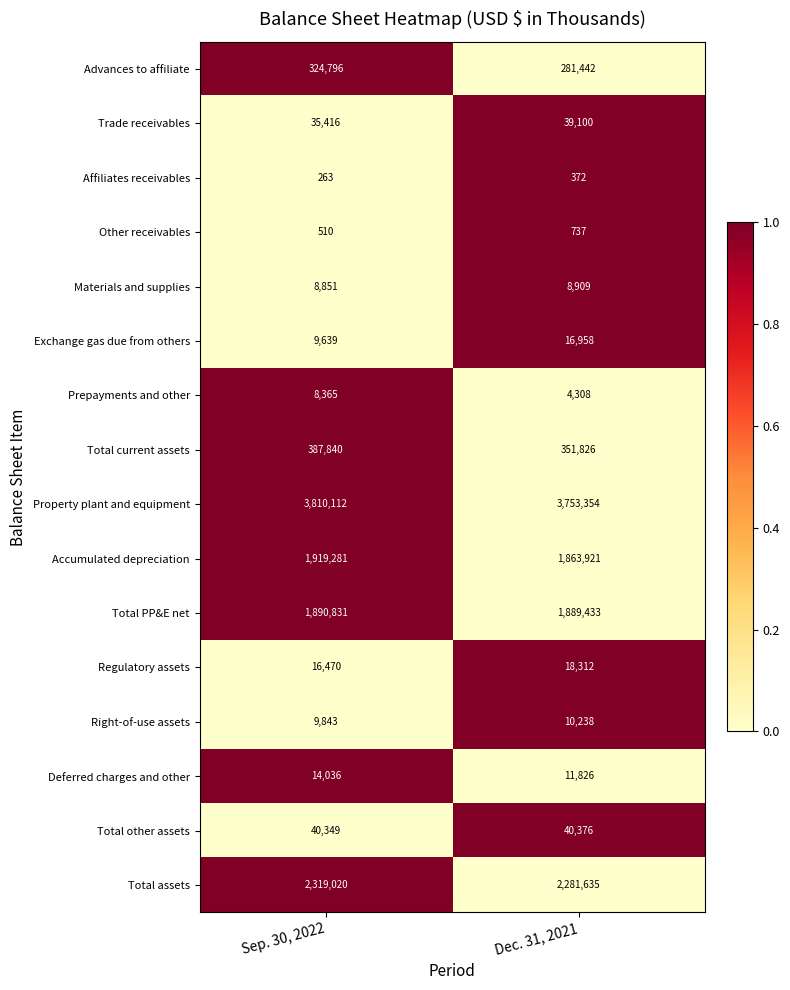

The value of Regulatory assets at Sep. 30, 2022 is 4944. True or false?

False